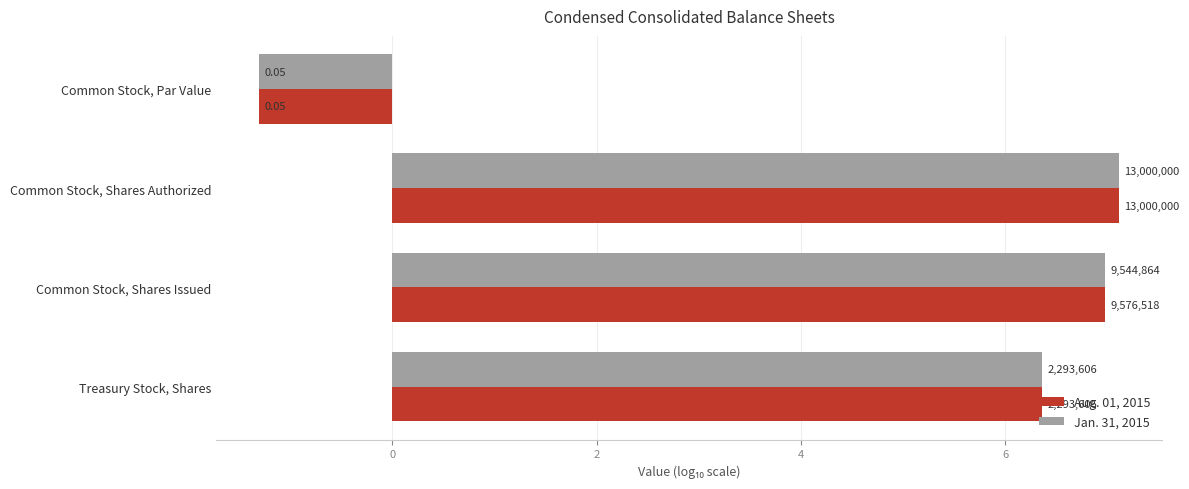

What are all the series names shown in the legend?

Aug. 01, 2015, Jan. 31, 2015